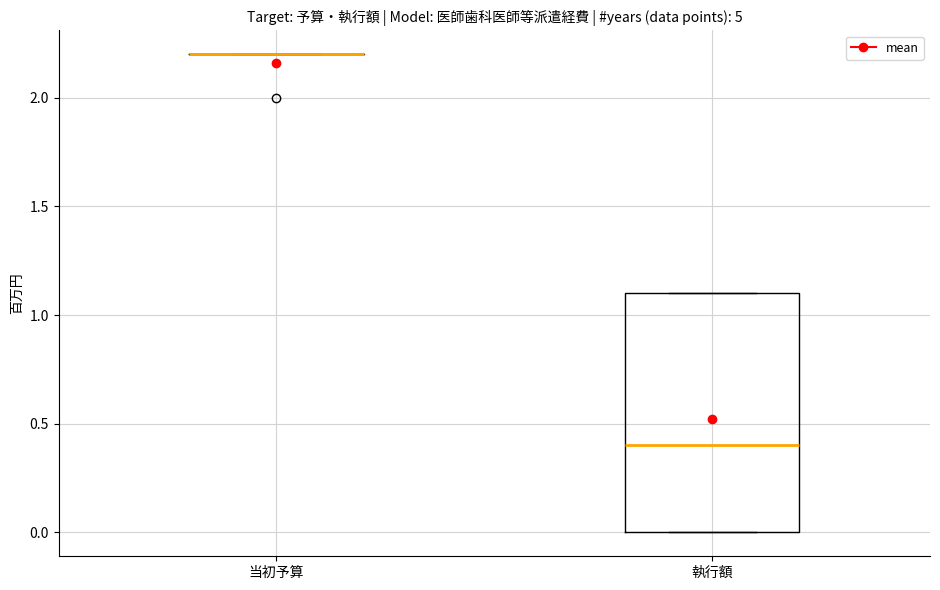

Where is the lower edge of the box for 執行額 on the y-axis? The values are not printed on the chart, so give them approximately, as read against the axis.

0.0